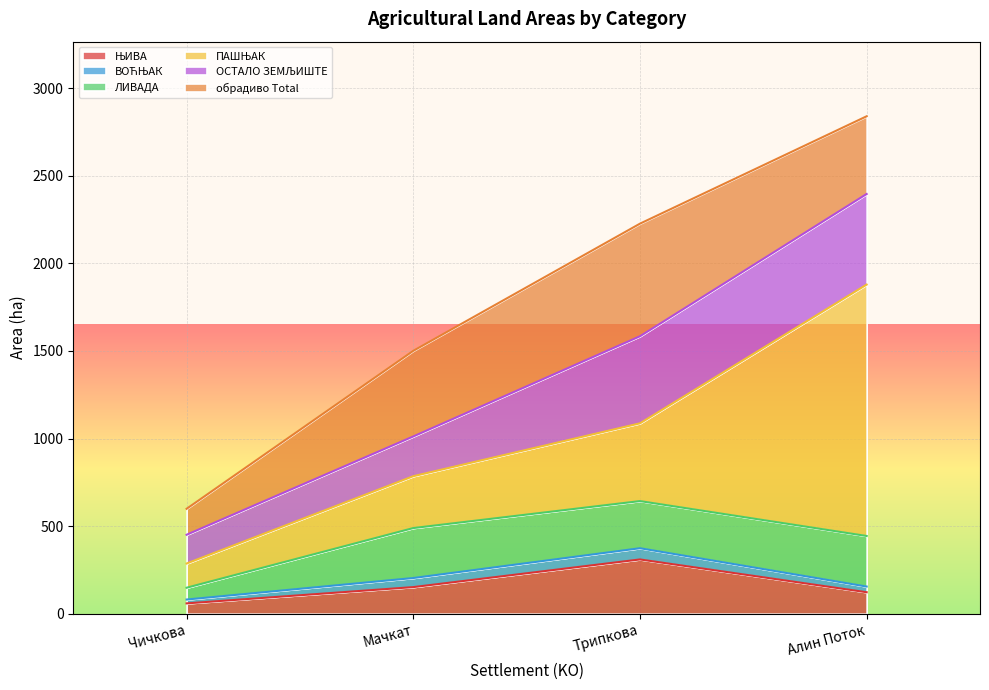

At which category does the chart reach its peak across all series?

Алин Поток